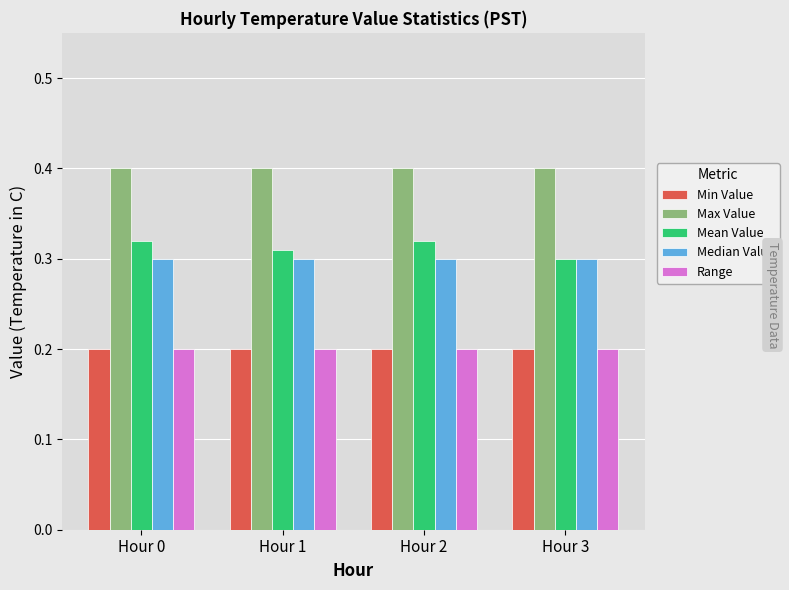

Which series has the largest total across all categories?

Max Value